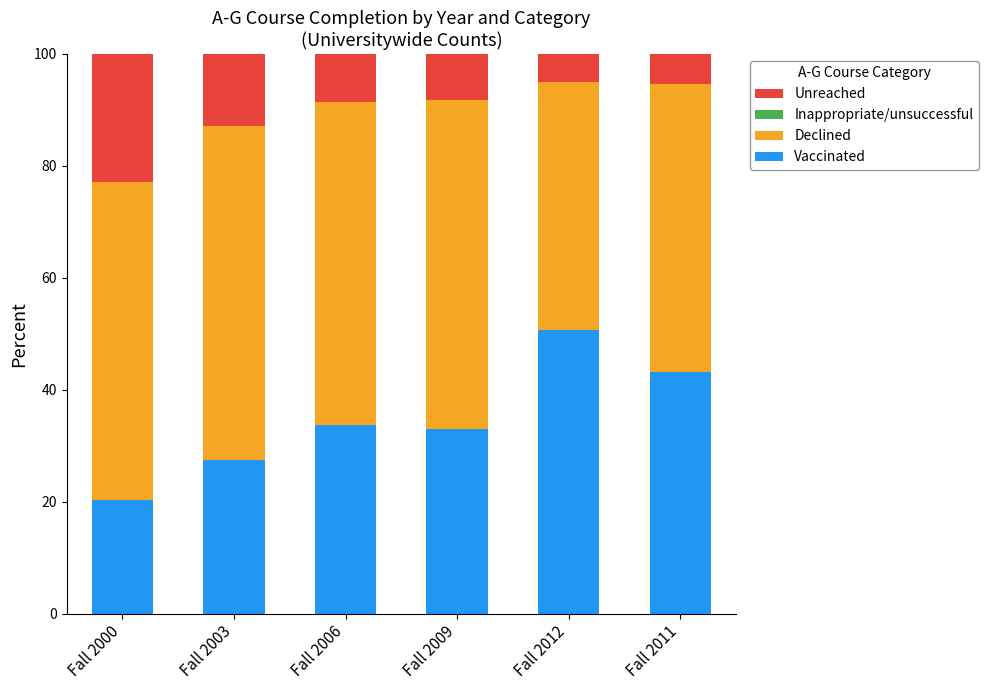

What is the lowest value of the Vaccinated series?

20.4